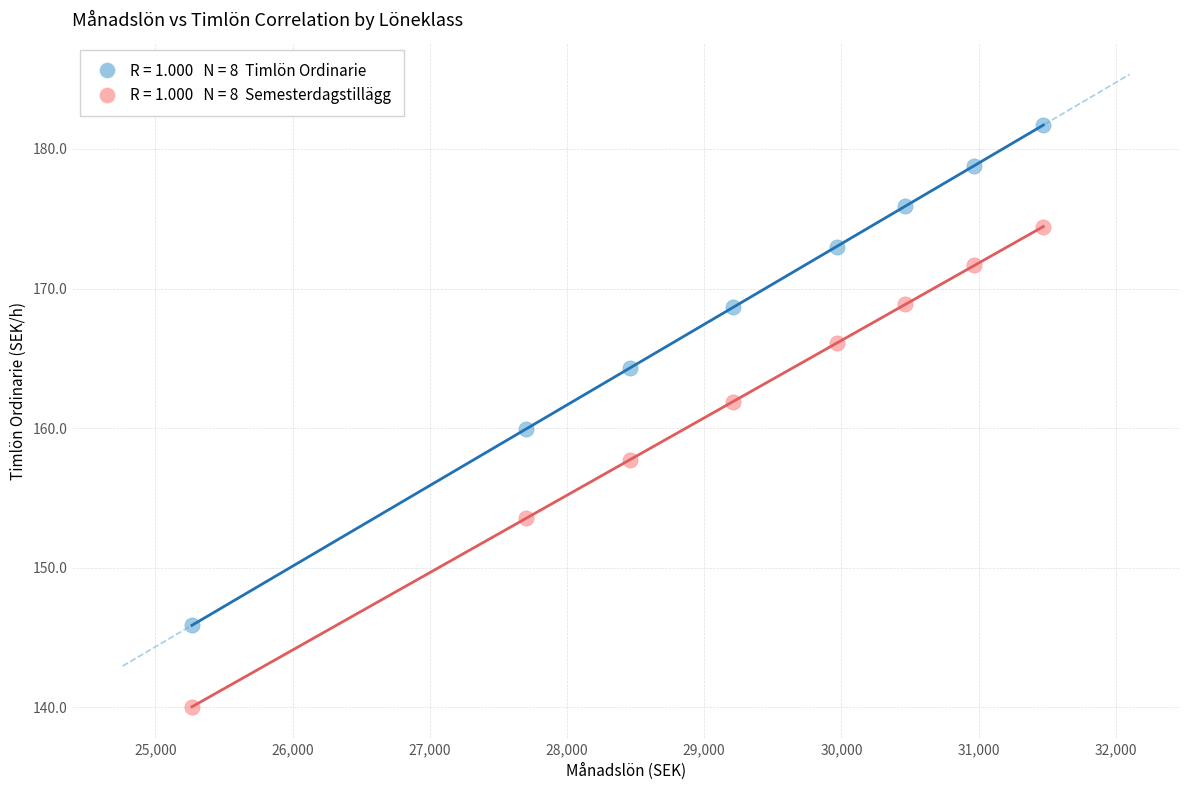

Across all data points, what is the range of Y values (max minus min)?

41.7